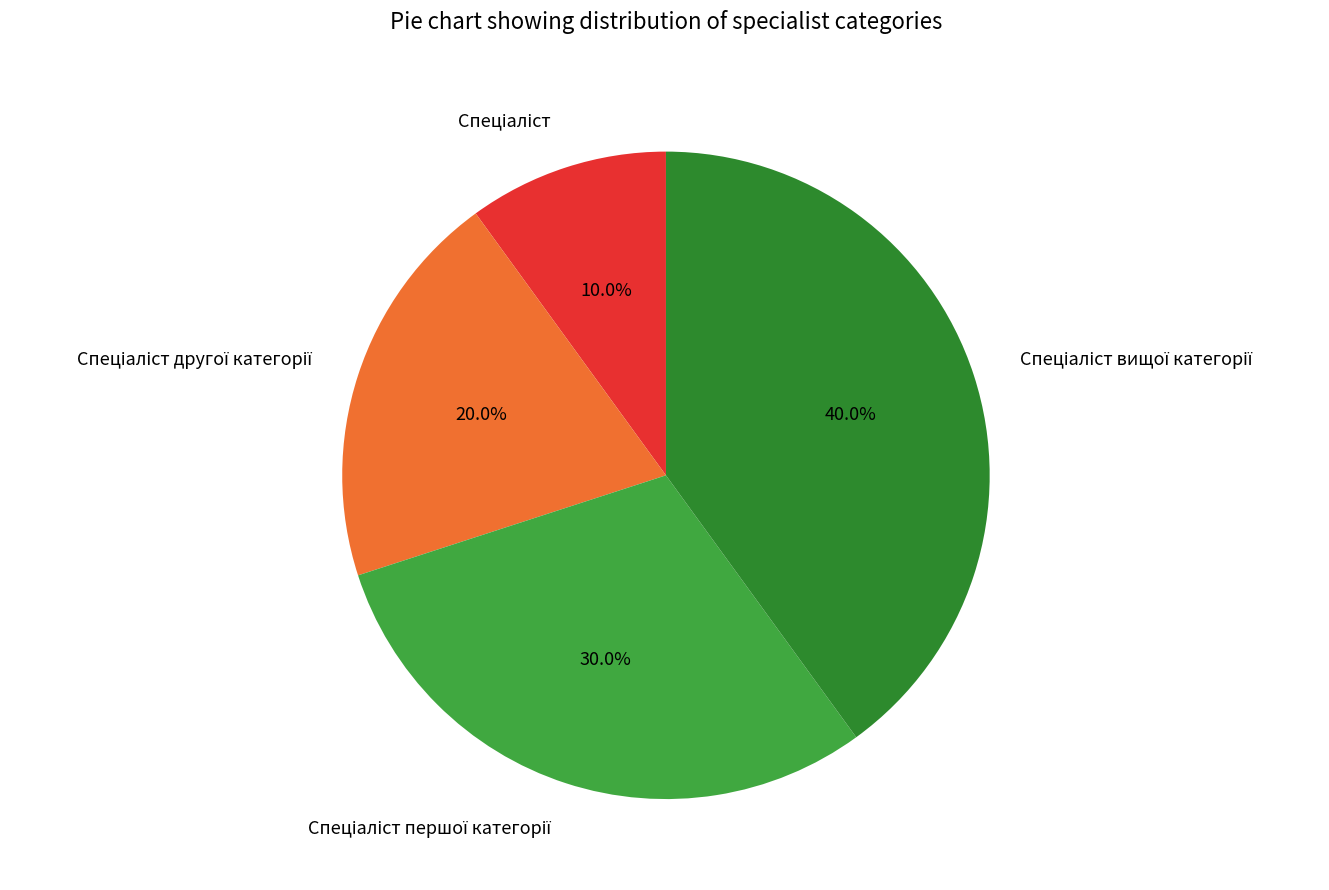

Does any single category account for the majority?

No